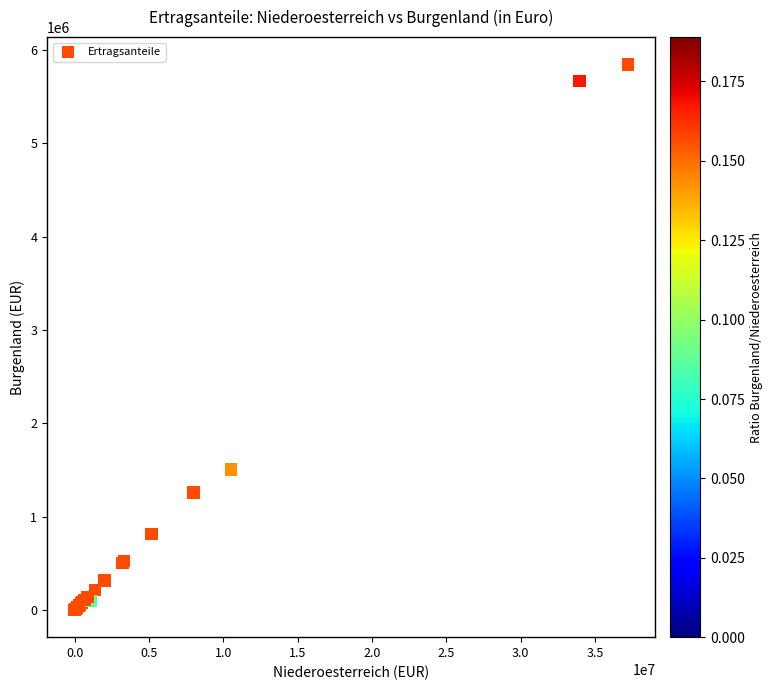

What Y value in the scatter plot is closest to 2923591?

1504881.3